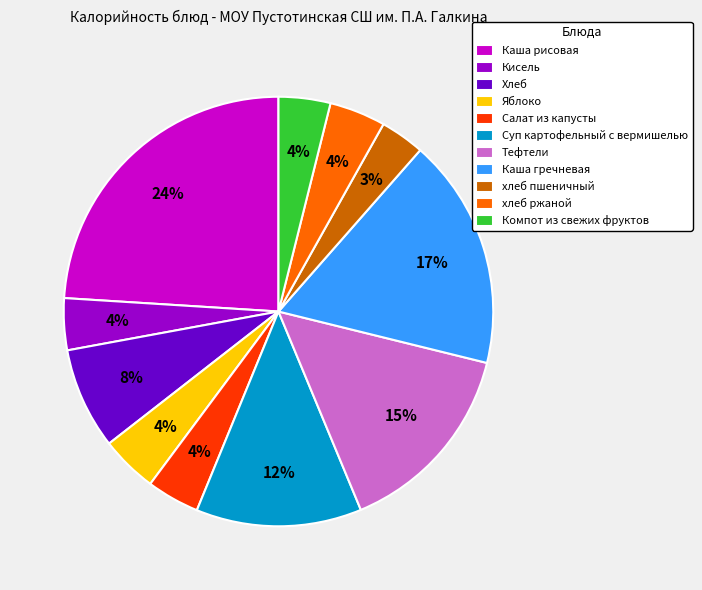

To the nearest percent, what is the average slice percentage?

9%